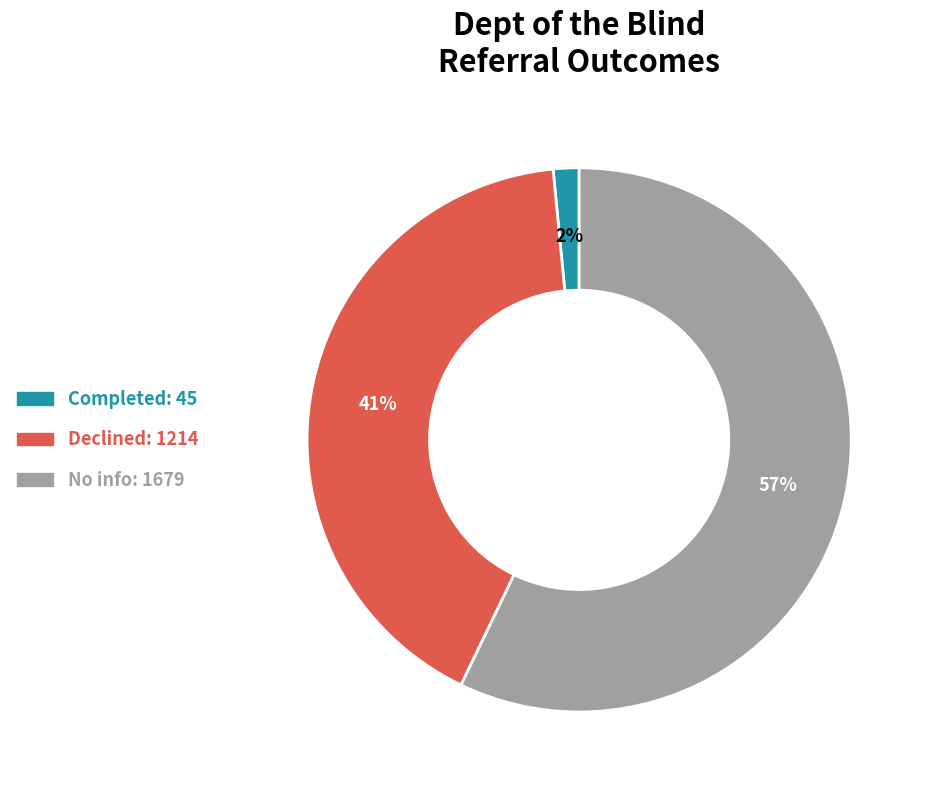

To the nearest percent, what portion does Completed represent?

2%